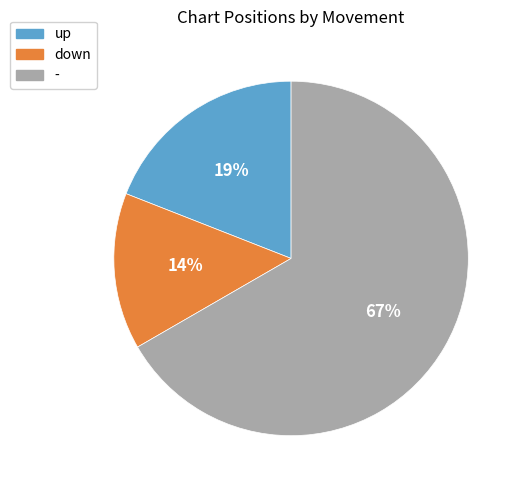

Is the sum of down and up greater than half?

No